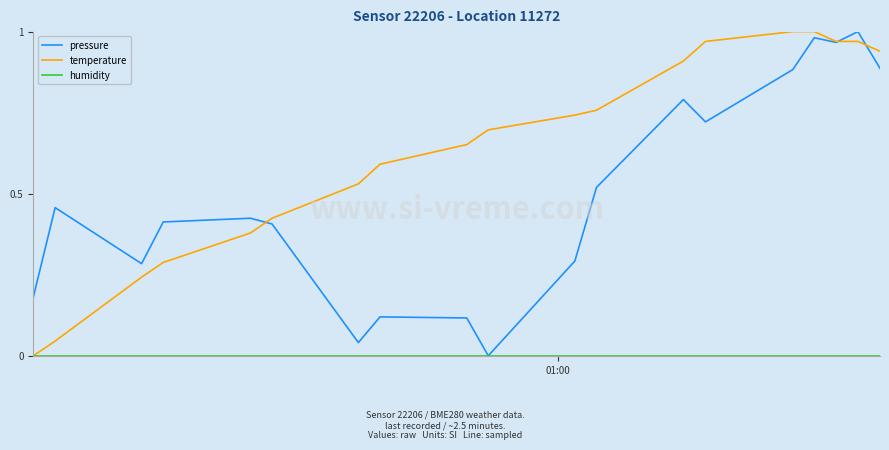

Which series has the largest total across all categories?

temperature